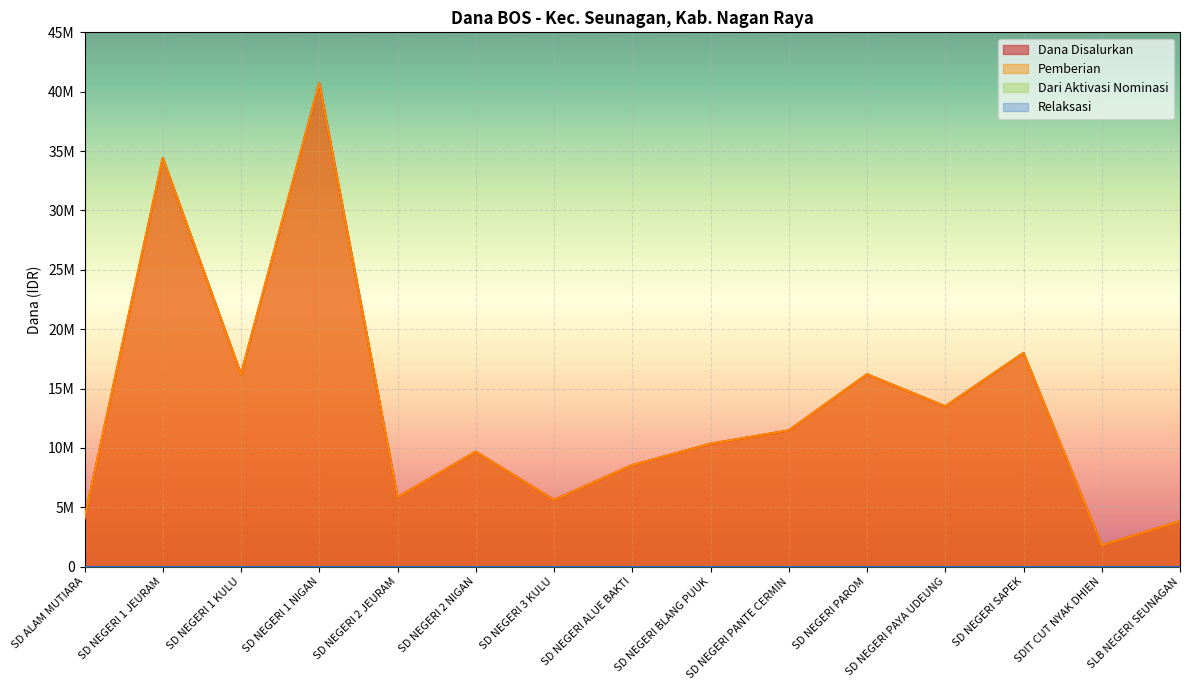

At which label does Dana Disalurkan reach its peak?

SD NEGERI 1 NIGAN